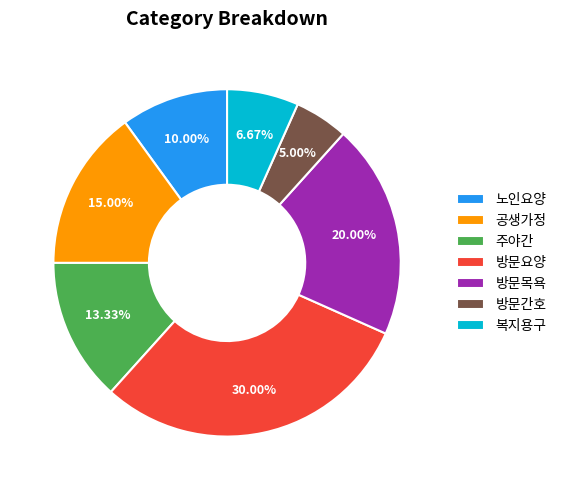

To the nearest percent, what is the difference between the largest and smallest slice percentages?

25%